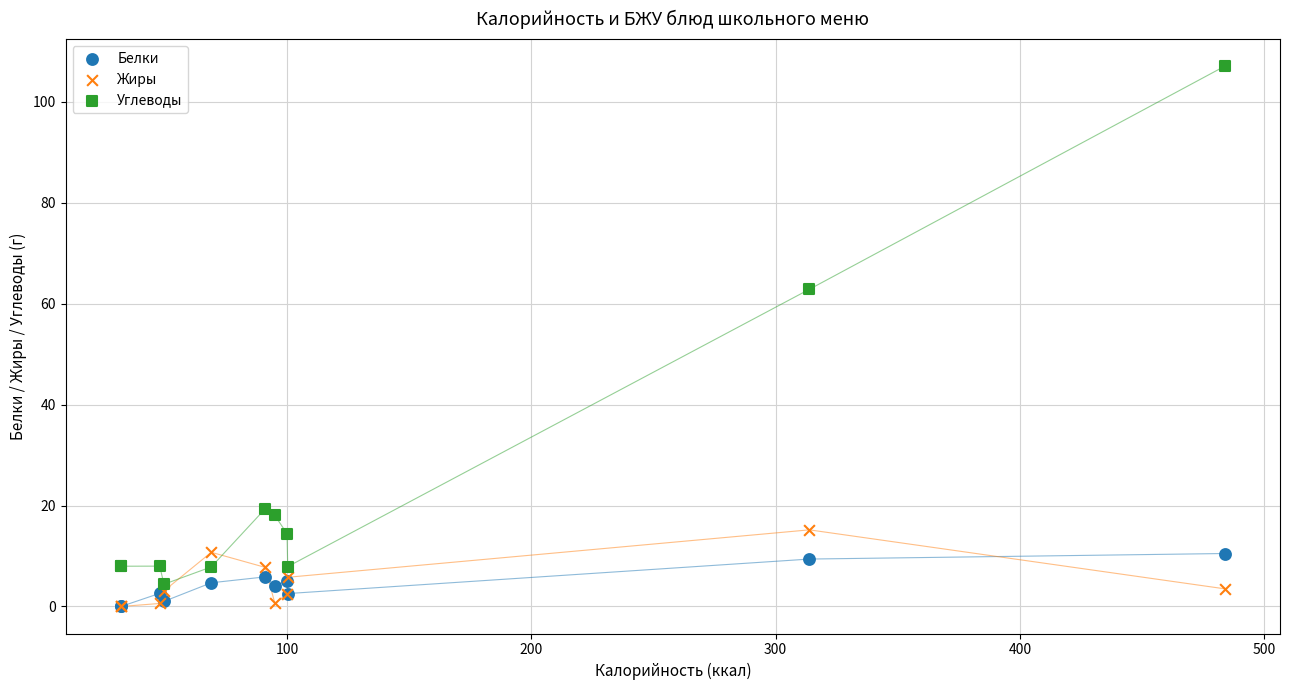

Which series reaches the maximum Y coordinate?

Углеводы